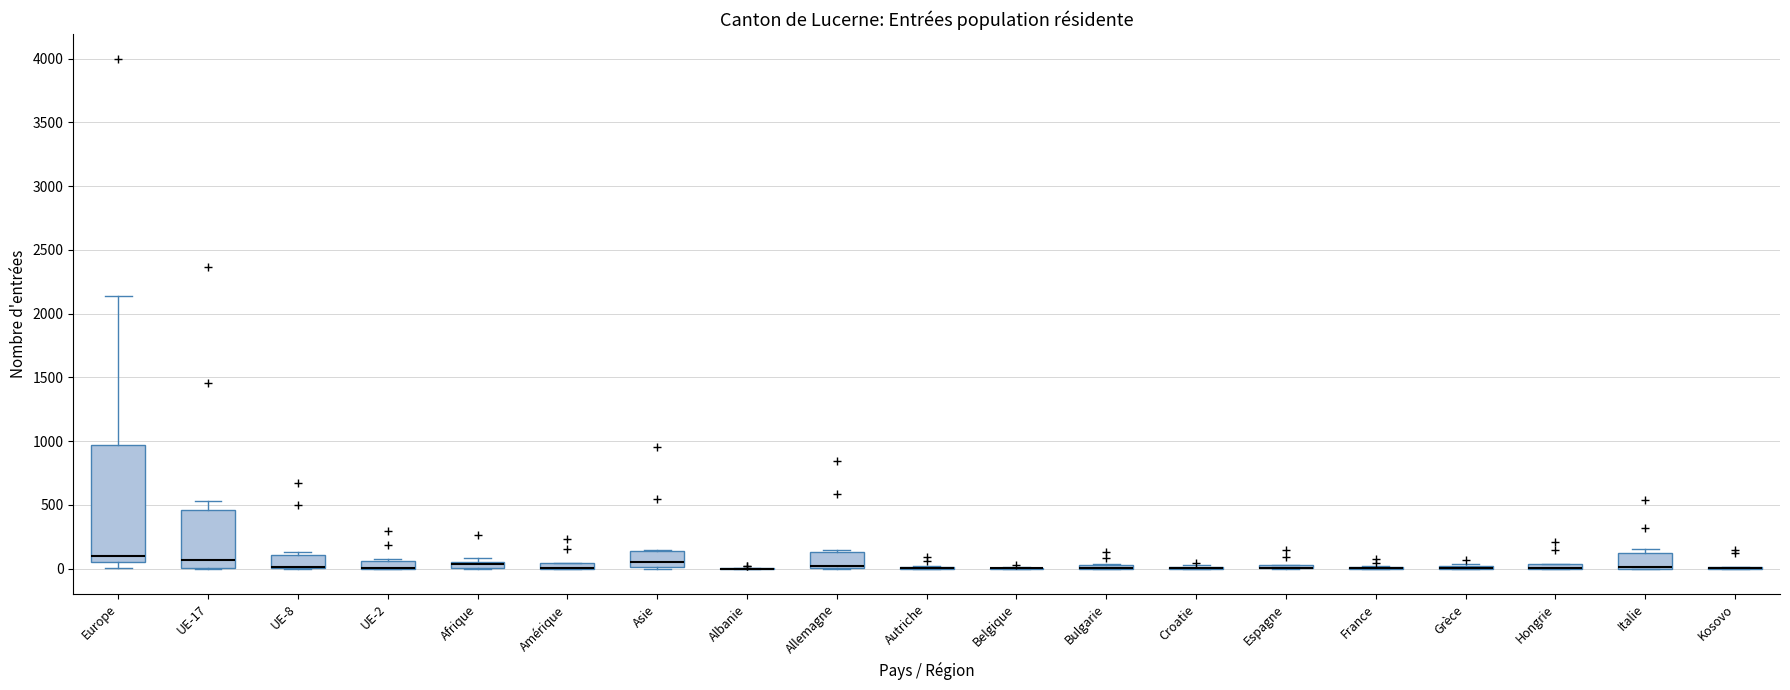

Where is the lower edge of the box for UE-2 on the y-axis? The values are not printed on the chart, so give them approximately, as read against the axis.

0